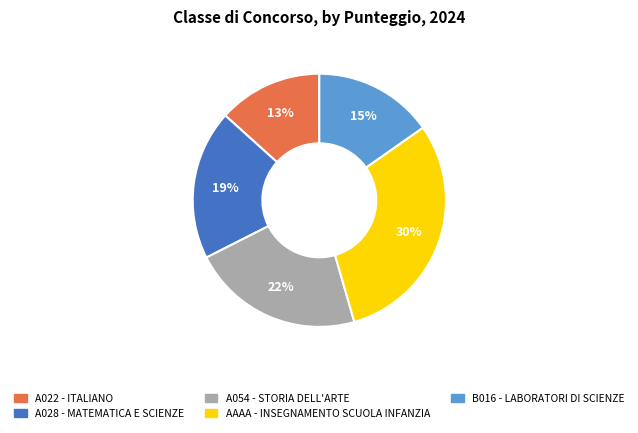

What is the ratio of the value at A022 - ITALIANO to the value at B016 - LABORATORI DI SCIENZE?

0.9